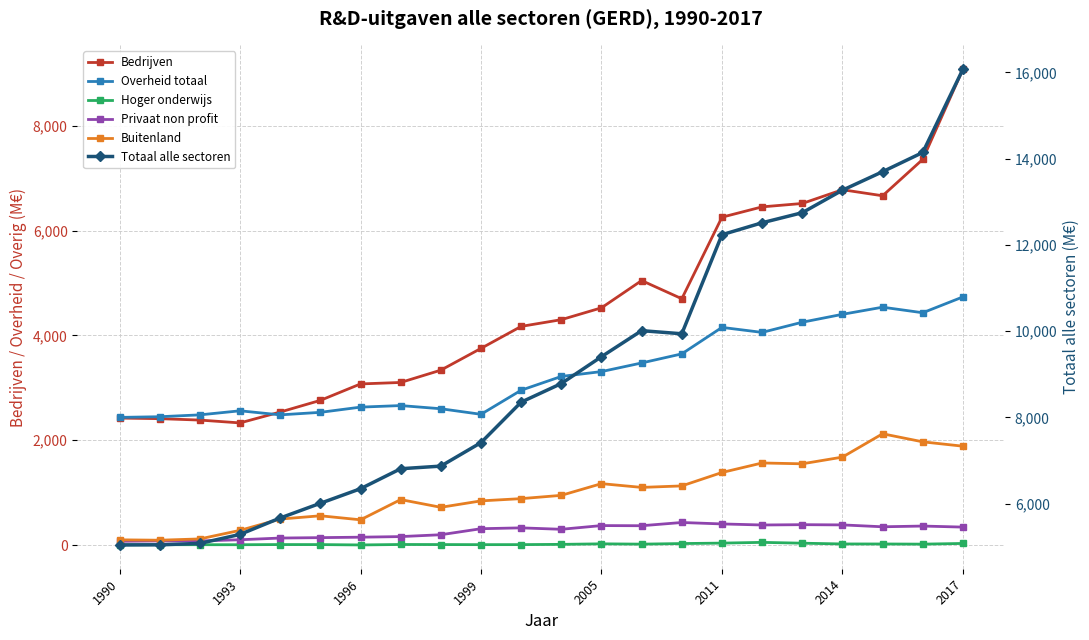

What is the average value of the Totaal alle sectoren series?

9123.6